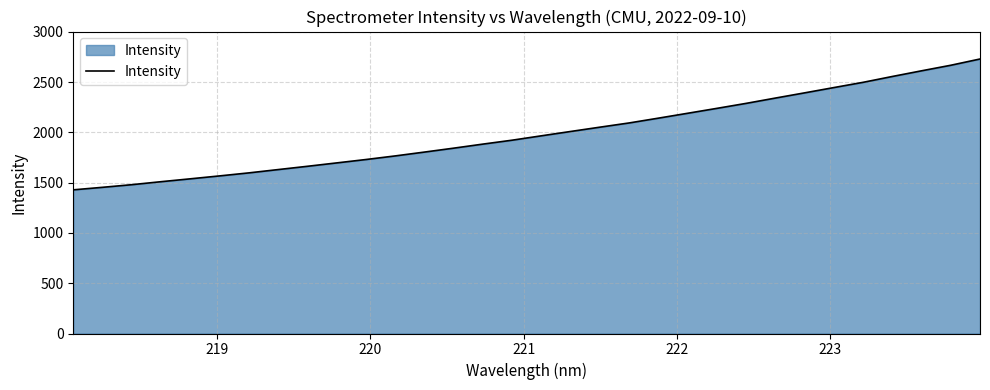

What is the minimum value shown in the chart?

1429.3